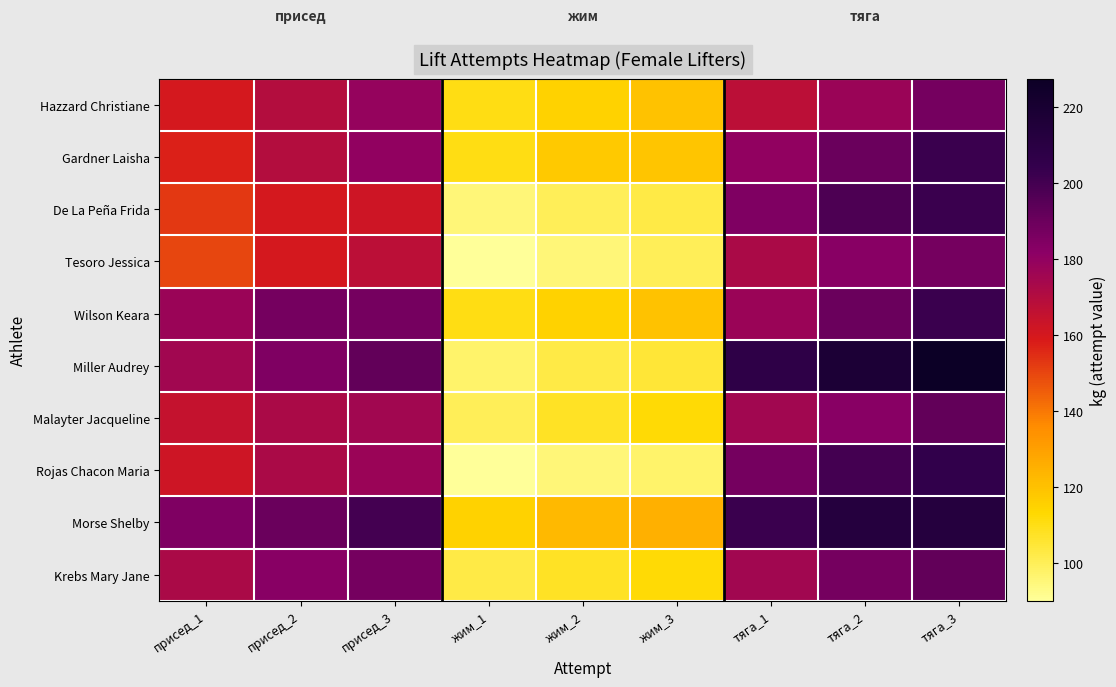

At жим_2, list the series in order from smallest to largest.

Tesoro Jessica, Rojas Chacon Maria, De La Peña Frida, Miller Audrey, Malayter Jacqueline, Krebs Mary Jane, Hazzard Christiane, Wilson Keara, Gardner Laisha, Morse Shelby